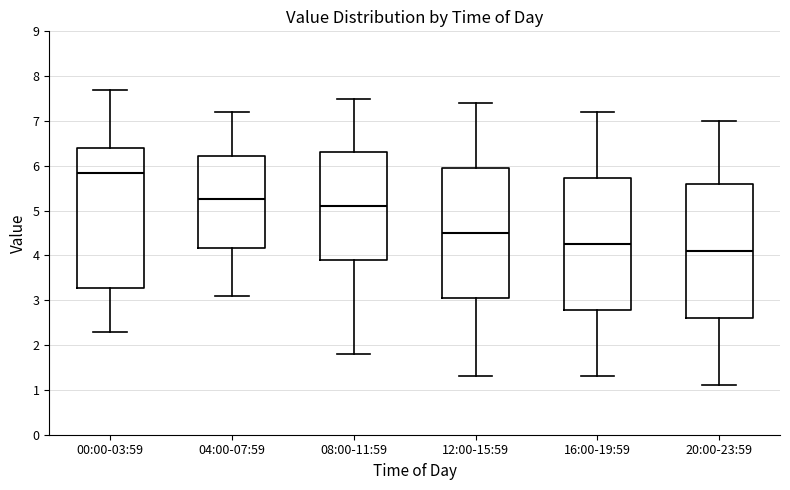

Where does the median line of the box for 20:00-23:59 sit on the y-axis? The values are not printed on the chart, so give them approximately, as read against the axis.

4.1